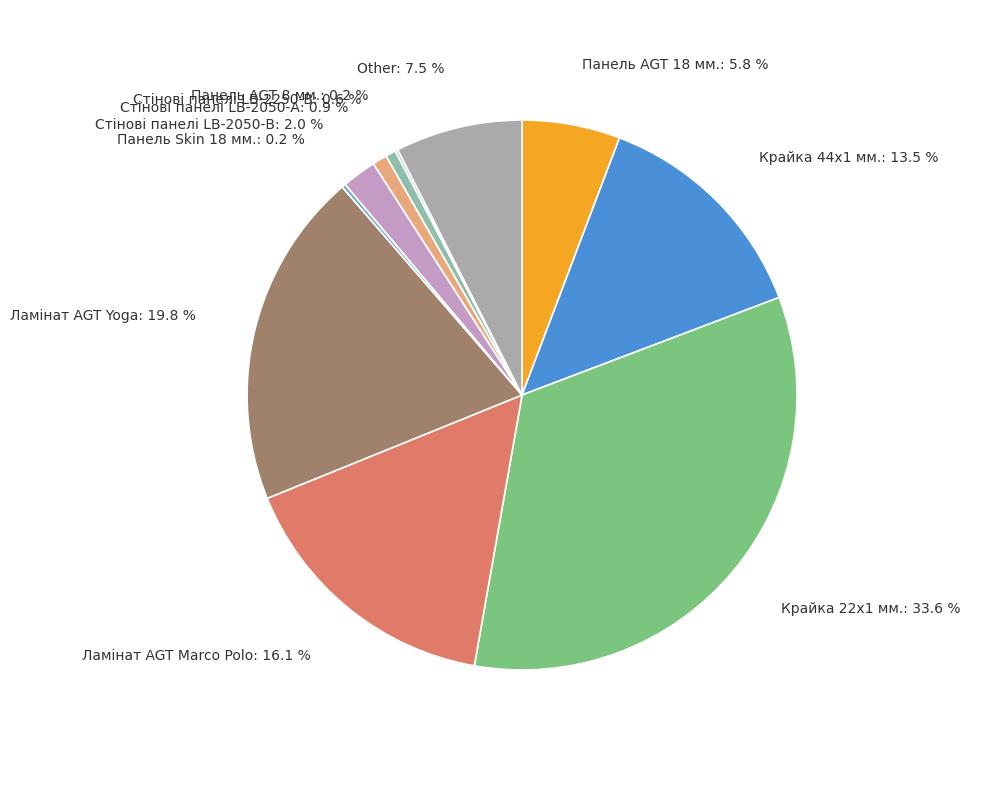

Which category has the biggest portion of the pie?

Крайка 22x1 мм.